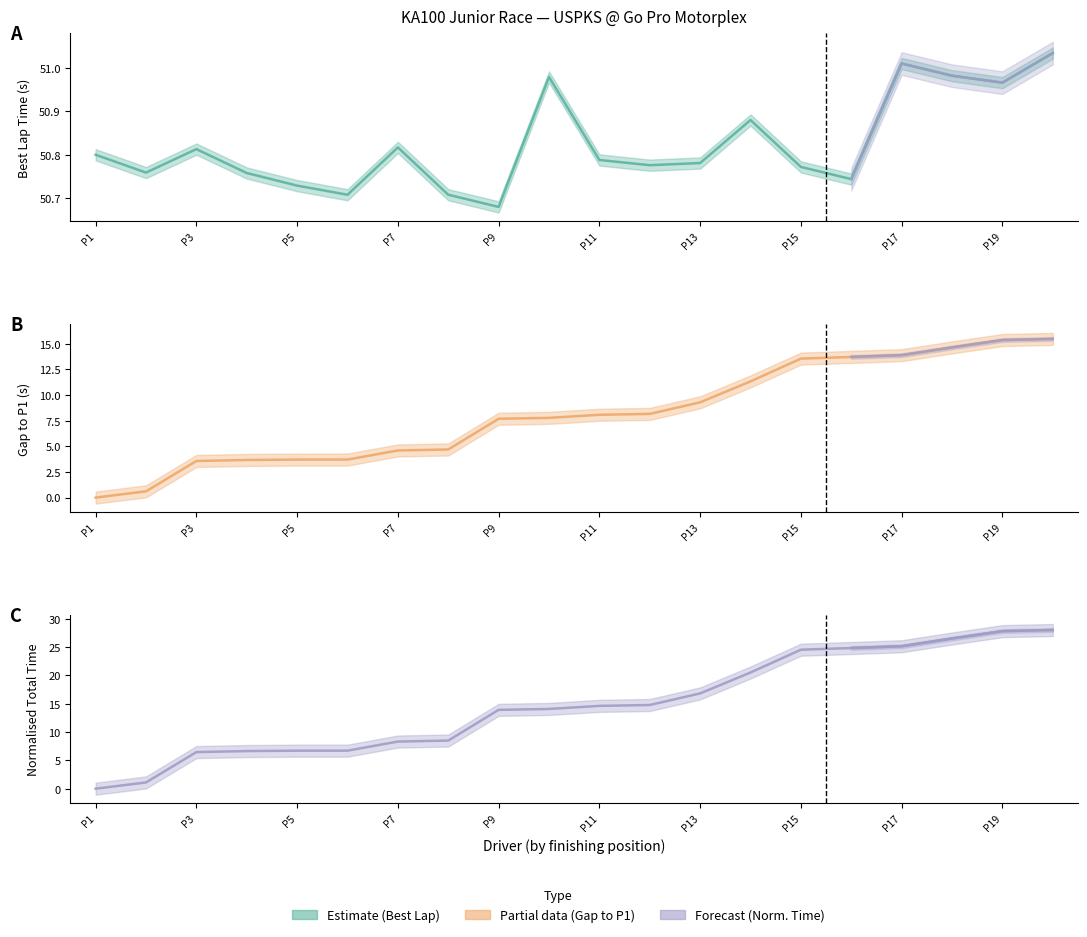

What is the difference between the Best Lap Time values at Anthony Rivera and Max Taylor?

0.2